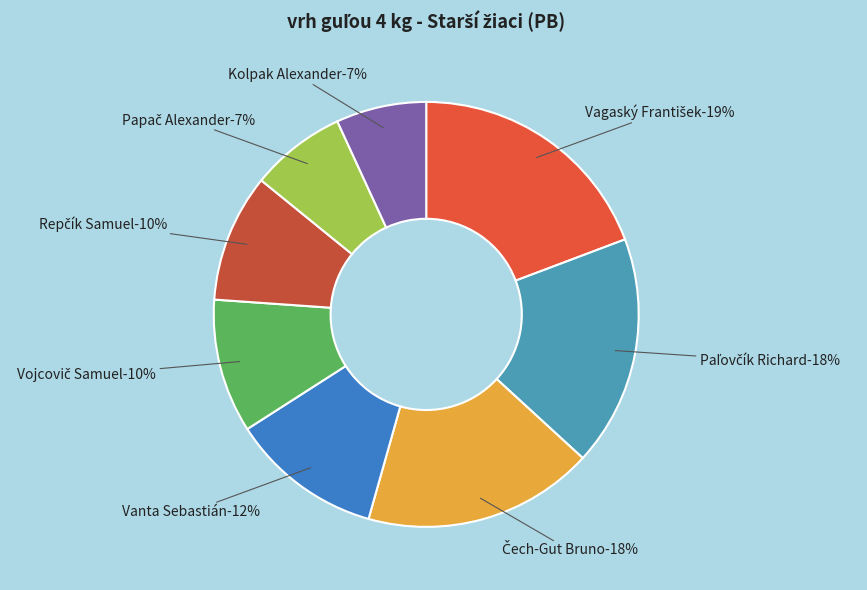

Which category has the smallest portion of the pie?

Kolpak Alexander